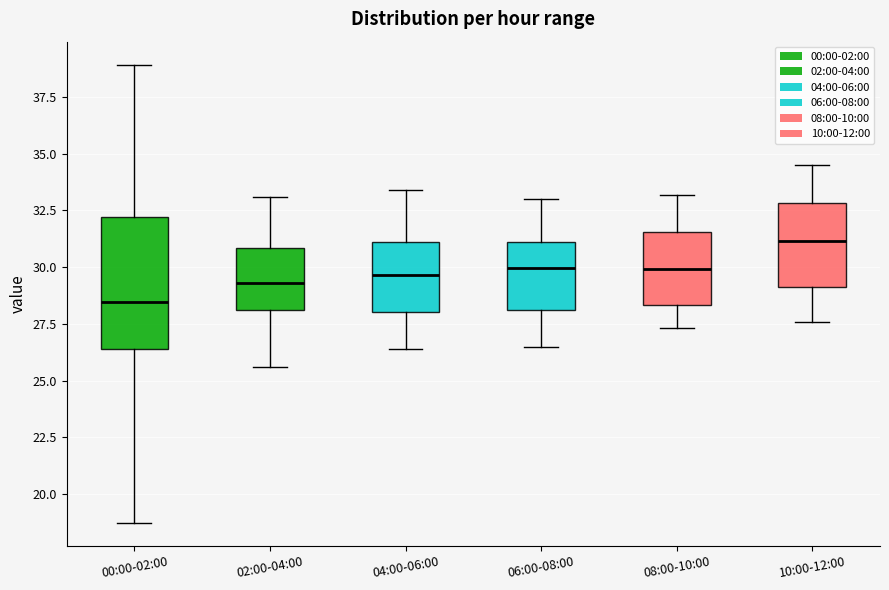

Reading left to right, read every box against the y-axis: the position of its median line, the range the box covers, and the ends of its whiskers. The values are not printed on the chart, so give them approximately, as read against the axis.

00:00-02:00: median 28.5, box 26.5 to 32.0, whiskers 18.5 to 39.0
02:00-04:00: median 29.5, box 28.0 to 31.0, whiskers 25.5 to 33.0
04:00-06:00: median 29.5, box 28.0 to 31.0, whiskers 26.5 to 33.5
06:00-08:00: median 30.0, box 28.0 to 31.0, whiskers 26.5 to 33.0
08:00-10:00: median 30.0, box 28.5 to 31.5, whiskers 27.5 to 33.0
10:00-12:00: median 31.0, box 29.0 to 33.0, whiskers 27.5 to 34.5